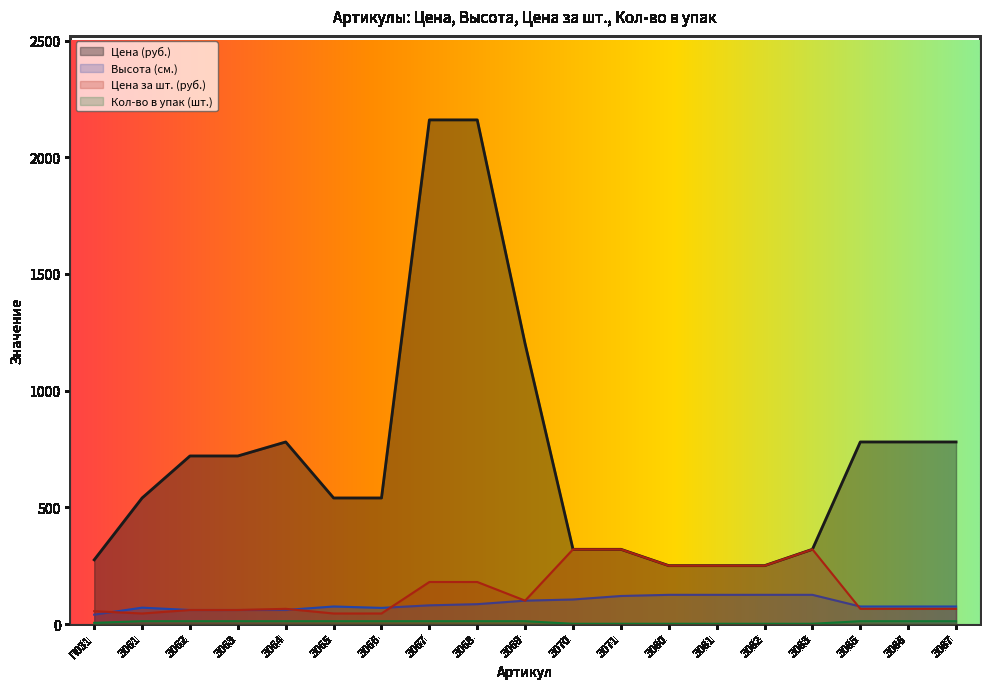

Is it true that Цена за шт. (руб.) equals 250 at З081?

True